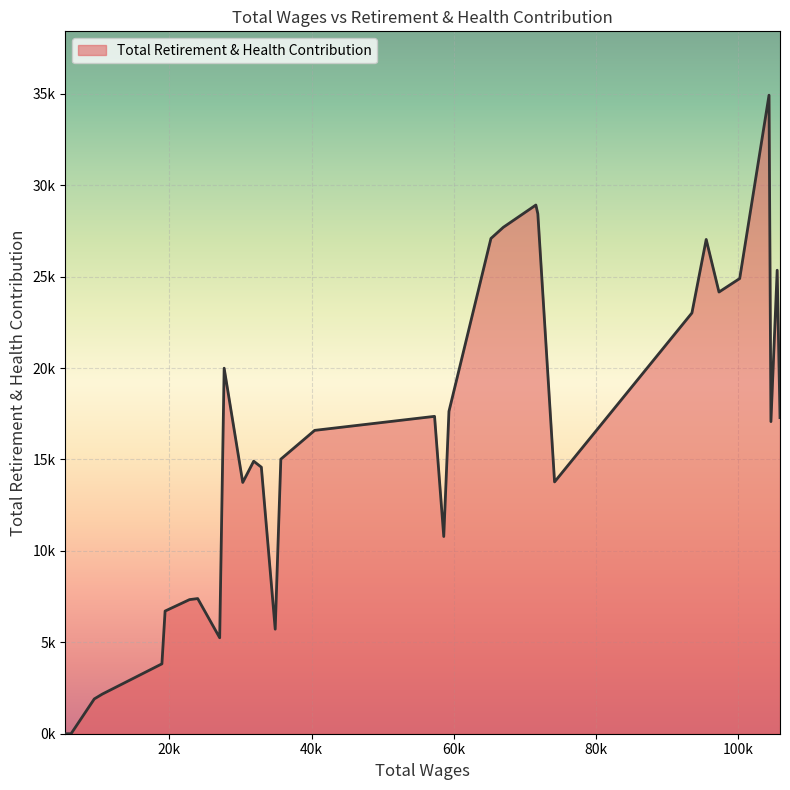

Reading left to right, list all the values displayed in this chart.

105875=17288	105478=25350	104598=17071	104331=34923	100207=24896	97293=24157	95496=27033	93487=23013	74168=13772	71816=28434	71540=28916	66956=27697	65220=27087	59315=17631	58584=10786	57291=17358	40428=16591	35671=15017	34879=5718	32929=14578	31853=14905	30313=13744	27698=19991	27071=5248	23978=7392	22829=7335	19393=6709	18945=3822	10570=2169	9433=1903	6170=0	5372=0